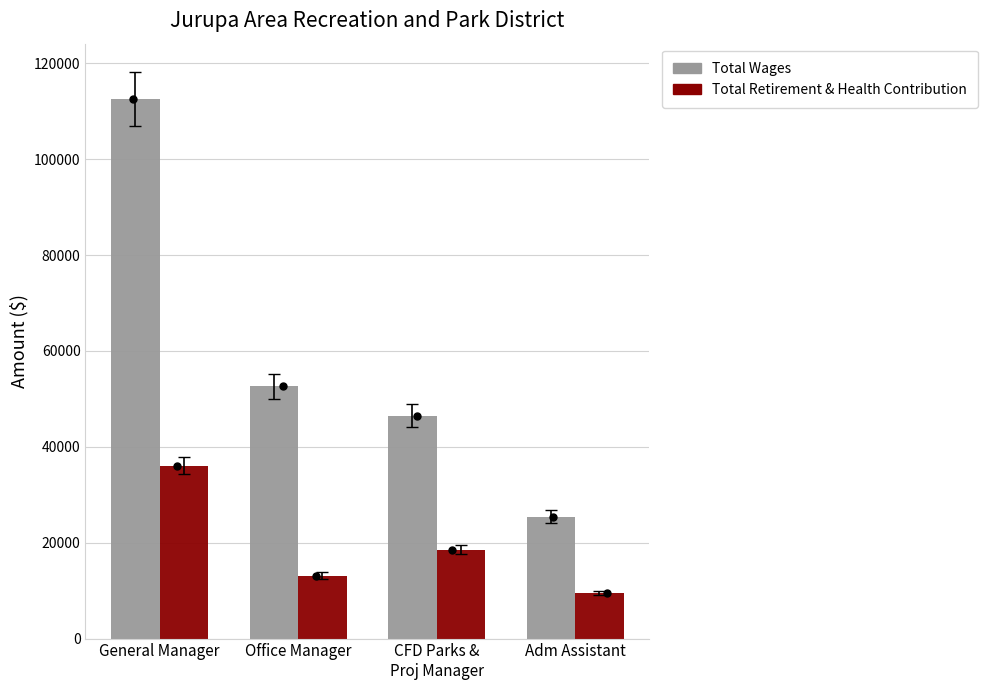

At how many categories does at least one series exceed 106324?

1